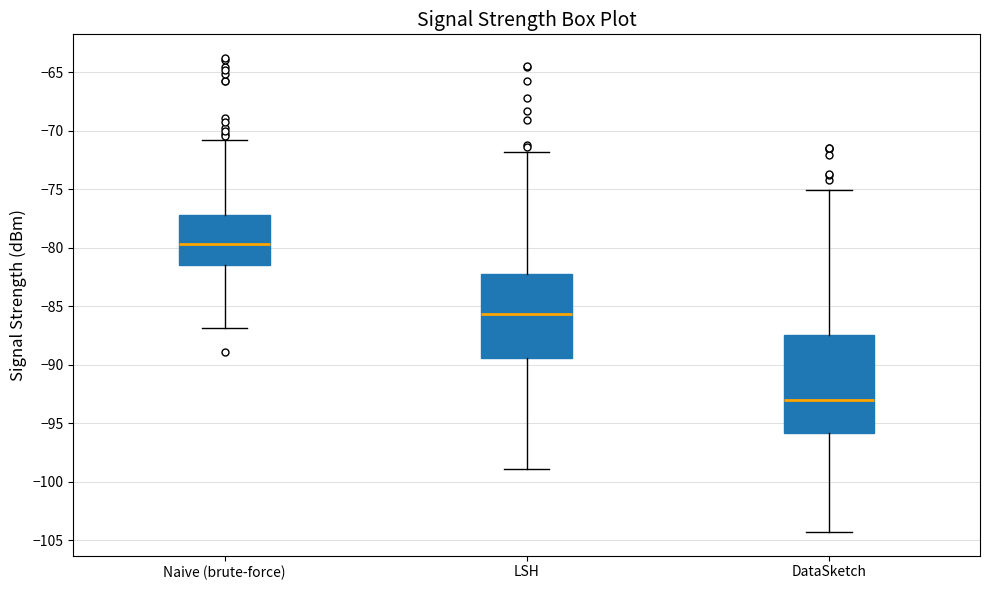

Where does the lower whisker of the box for Naive (brute-force) end on the y-axis? The values are not printed on the chart, so give them approximately, as read against the axis.

-87.0